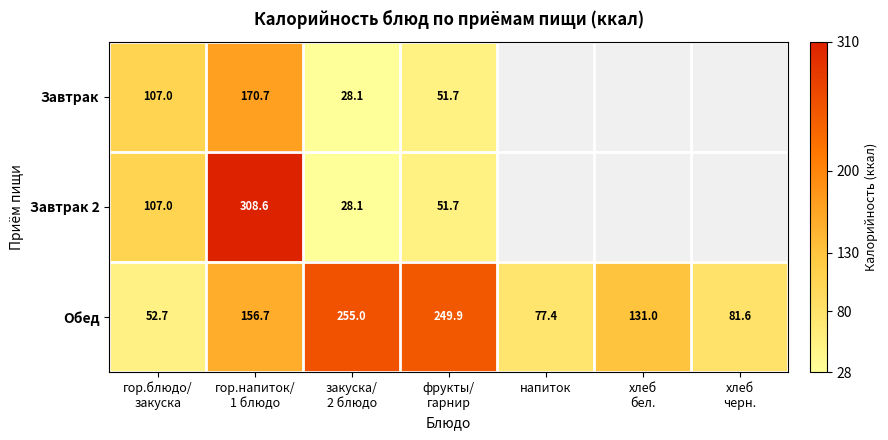

What is the average value of the Обед series?

143.5